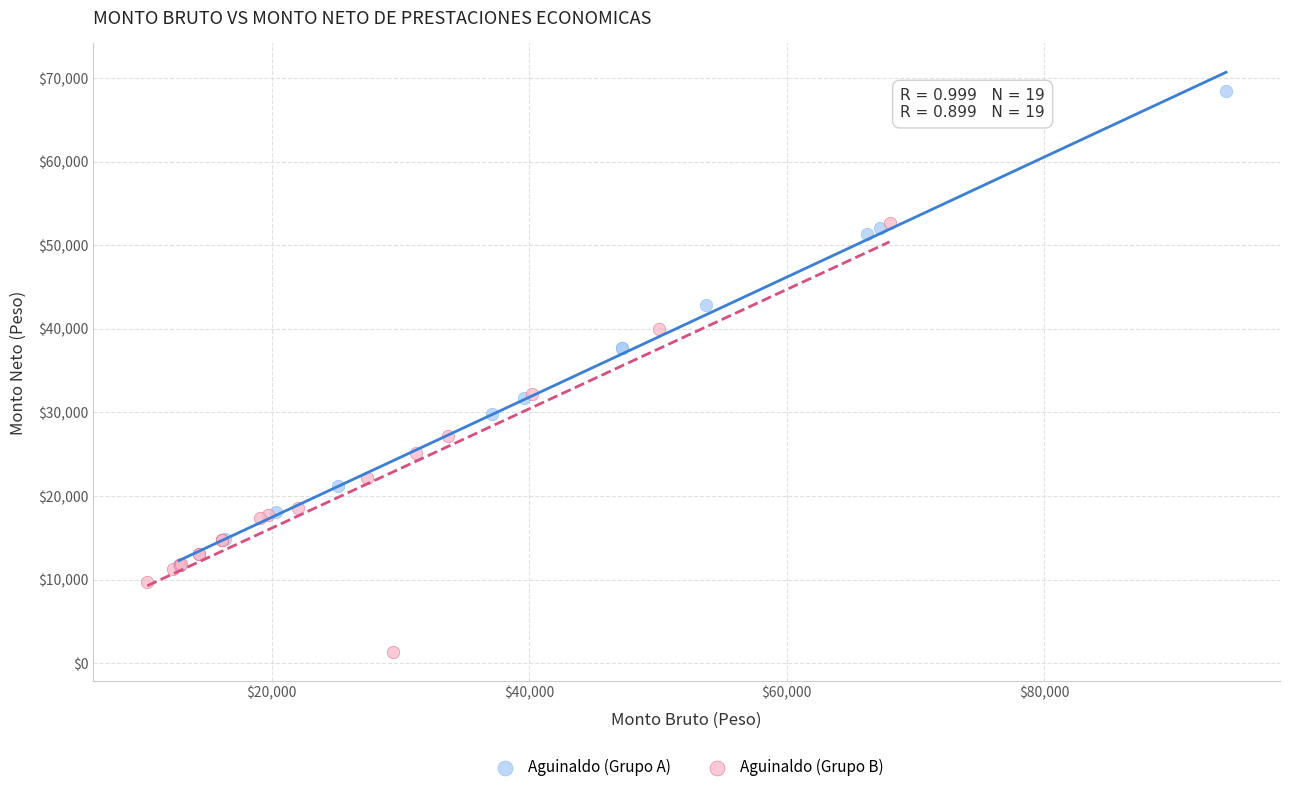

Which series contains the highest Y value?

Aguinaldo (Grupo A)